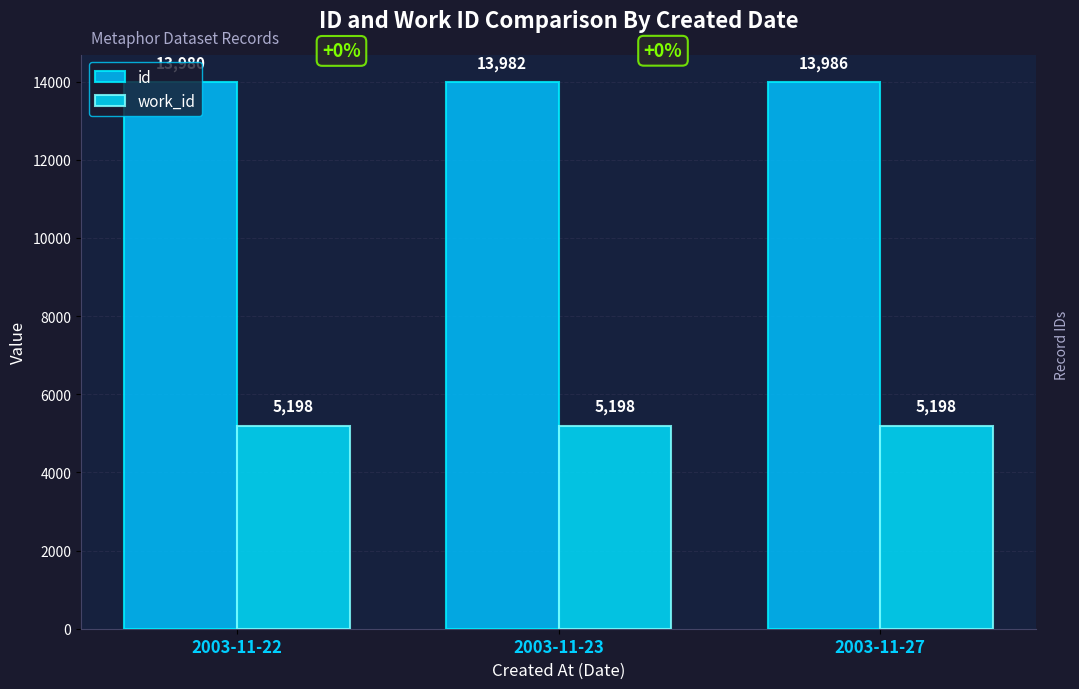

List the series in order of their overall mean, highest first.

id, work_id